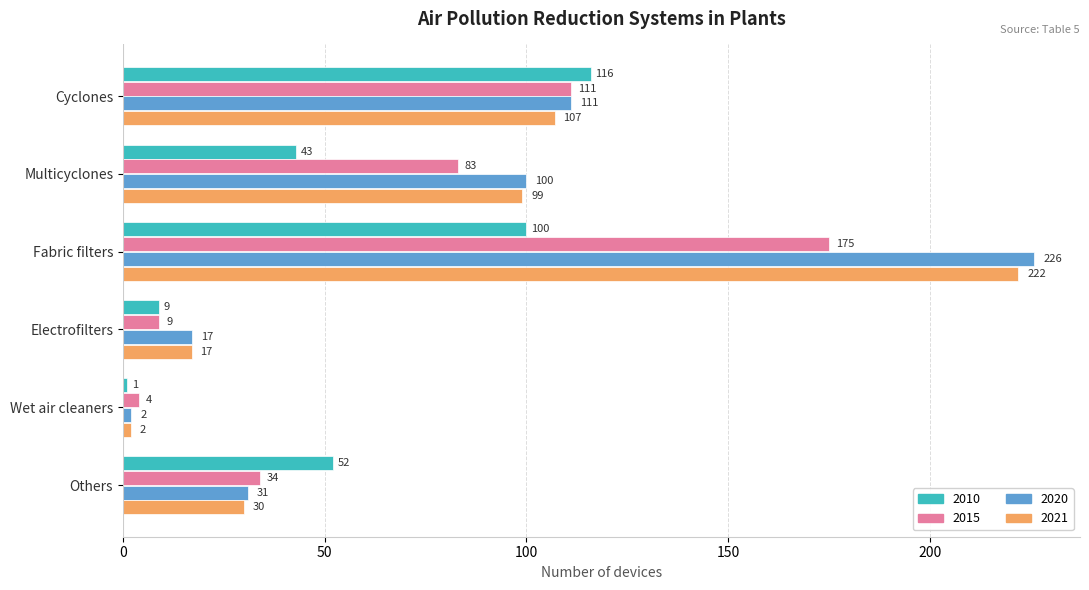

At which label is 2021 closest to 112?

Cyclones